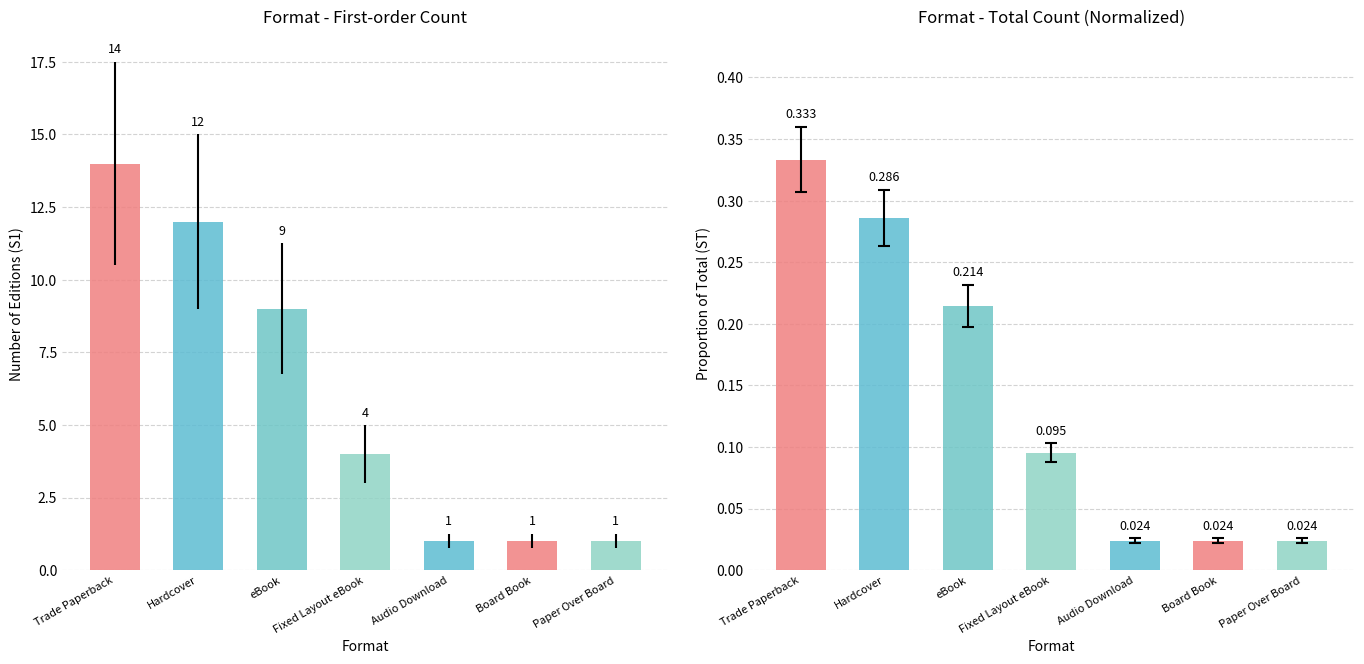

Are the bars horizontal?

No